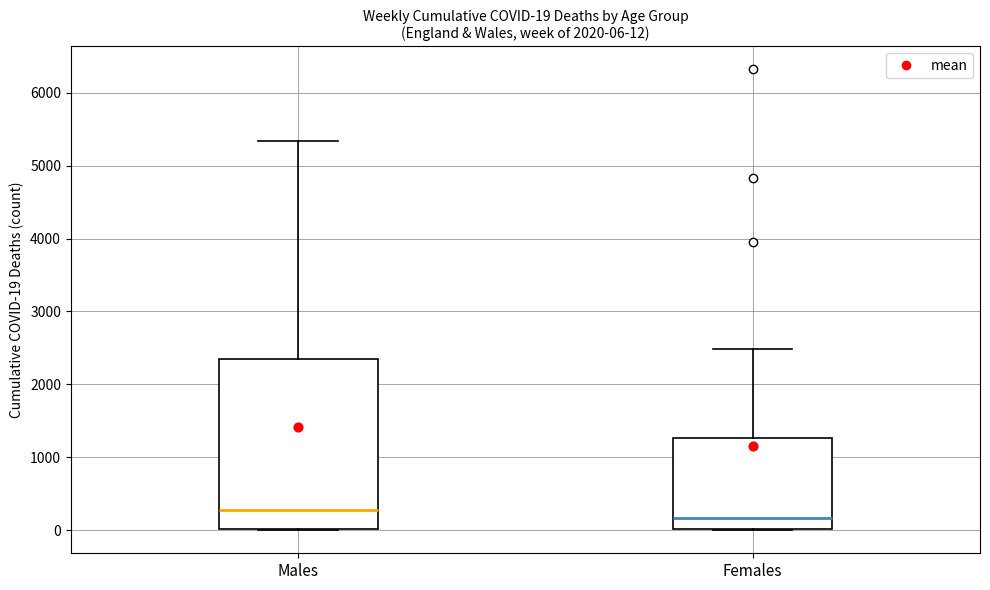

Which box has the lowest median line?

Females